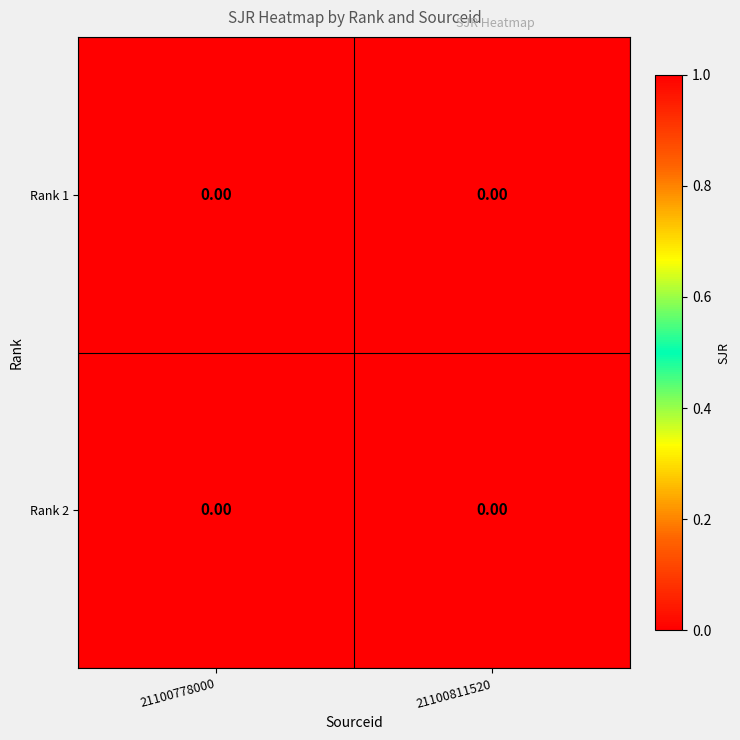

Which series has the largest range (max minus min)?

Rank 1